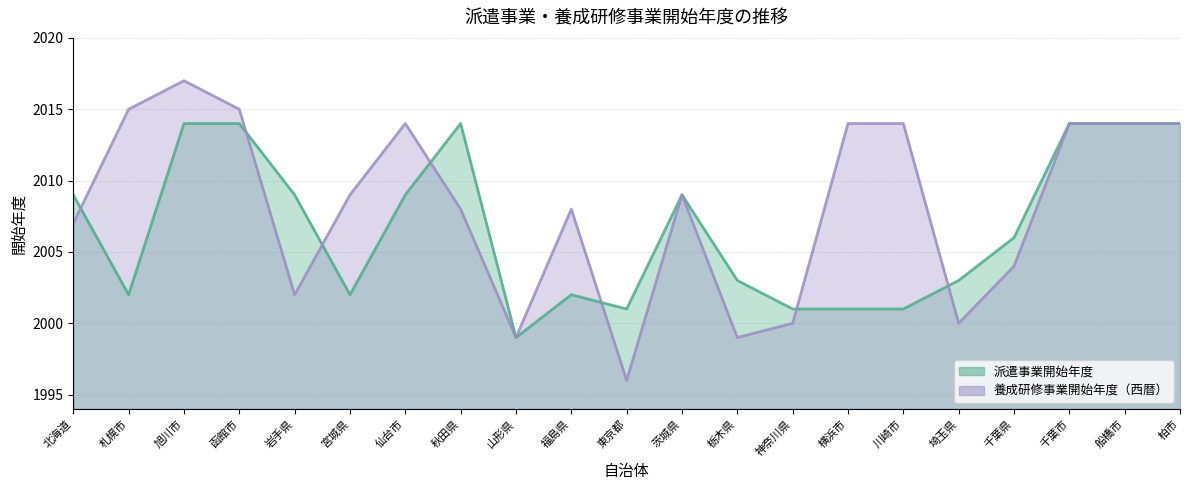

The 派遣事業開始年度 series shows 1007 at 船橋市. True or false?

False